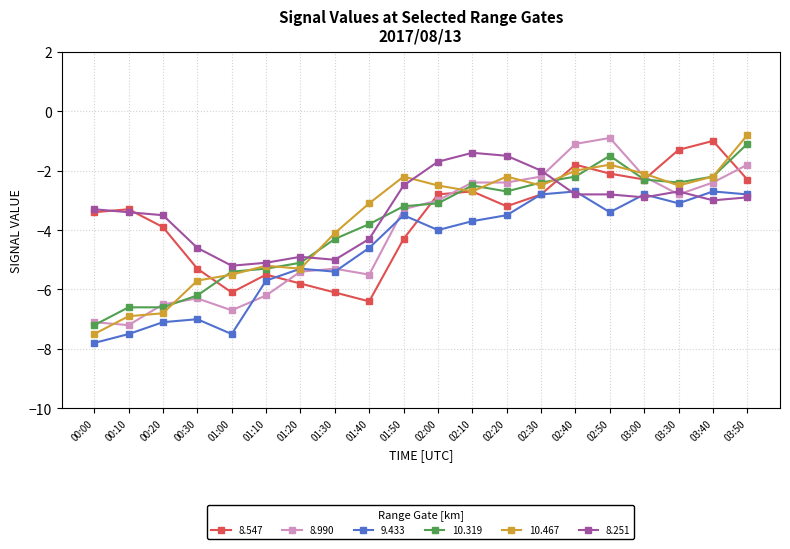

What is the total value across all series at 02:00?

-17.1